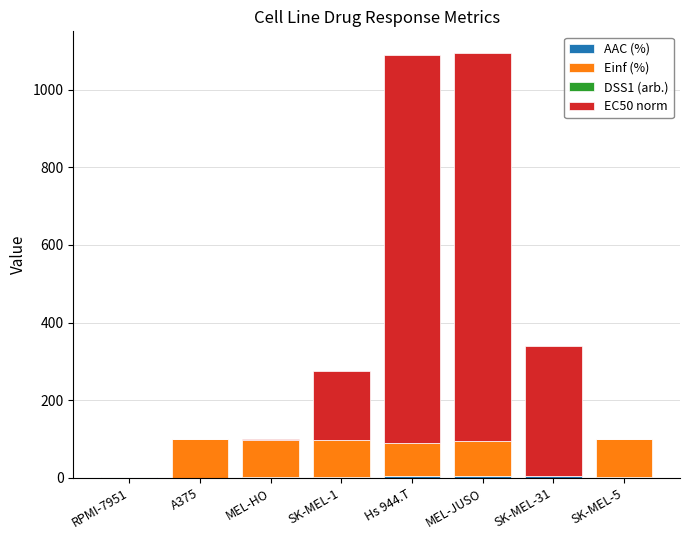

At SK-MEL-31, list the series in order from smallest to largest.

Einf (%), DSS1 (arb.), AAC (%), EC50 norm